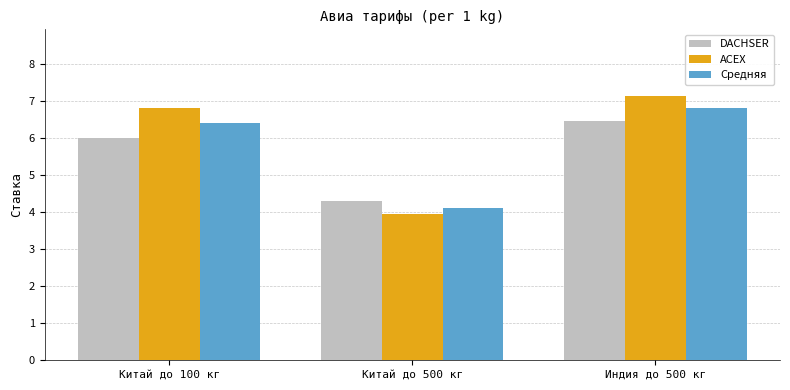

What is the spread (max minus min) of values at Индия до 500 кг?

0.7